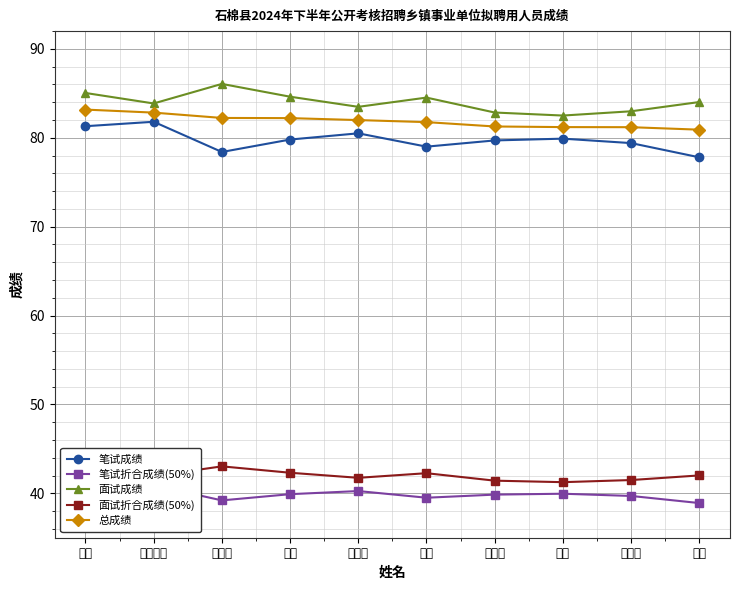

True or false: 面试折合成绩(50%) and 笔试成绩 cross at least once.

False